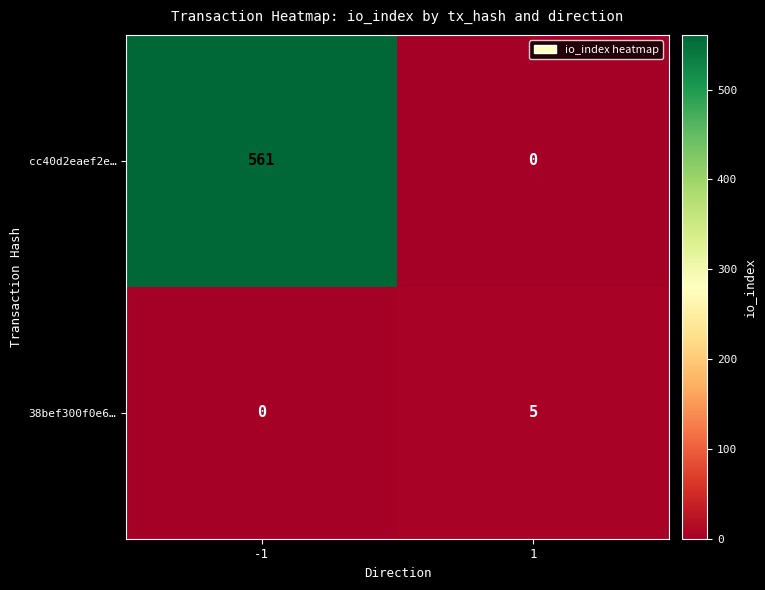

The 38bef300f0e6… series shows 5 at 1. True or false?

True